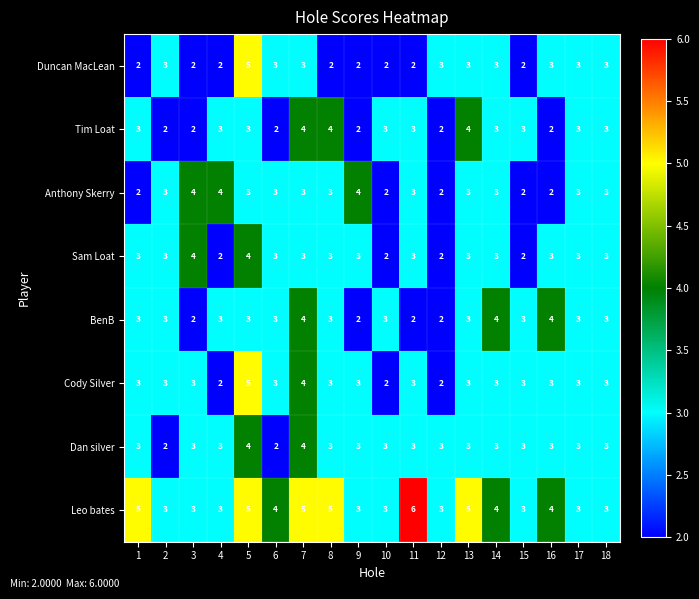

Count the Tim Loat values in the range 2 to 3.

15